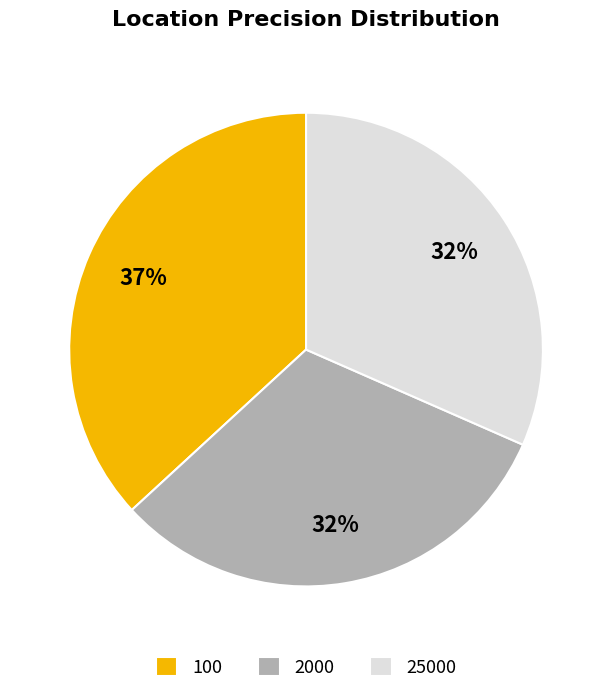

To the nearest percent, what is the average slice percentage?

33%